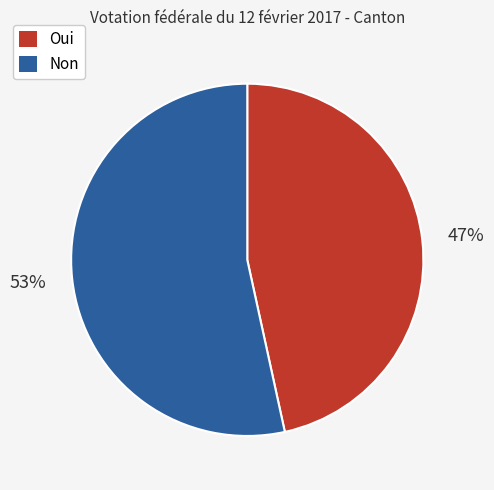

Is the sum of Non and Oui greater than half?

Yes